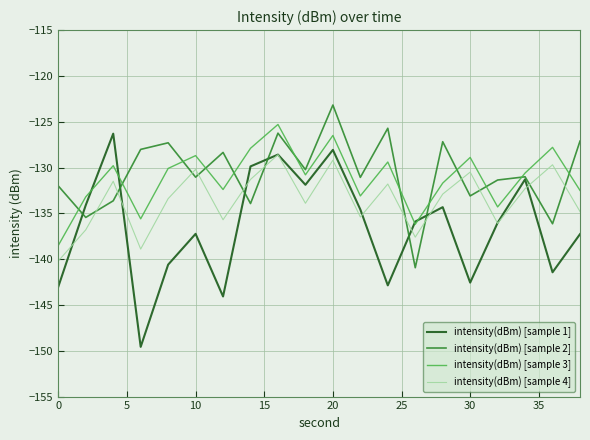

How many intersections are there between intensity(dBm) [sample 3] and intensity(dBm) [sample 2]?

12